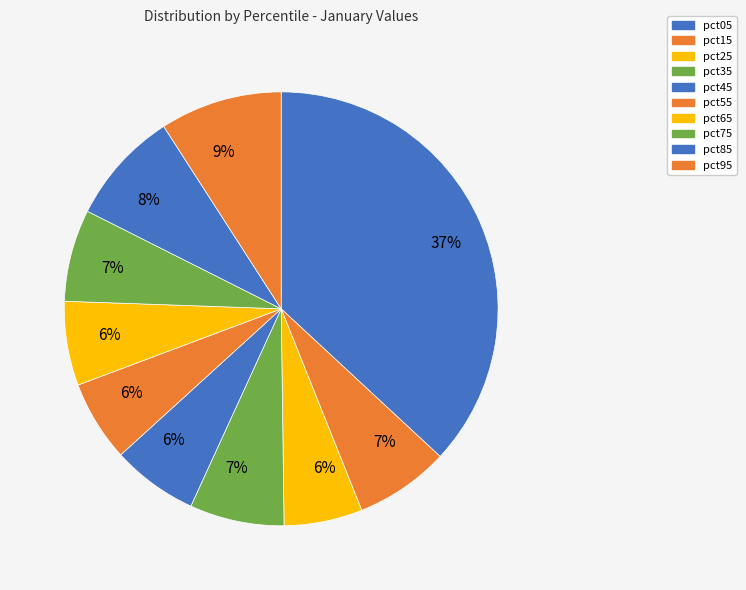

Count the number of slices in the pie.

10